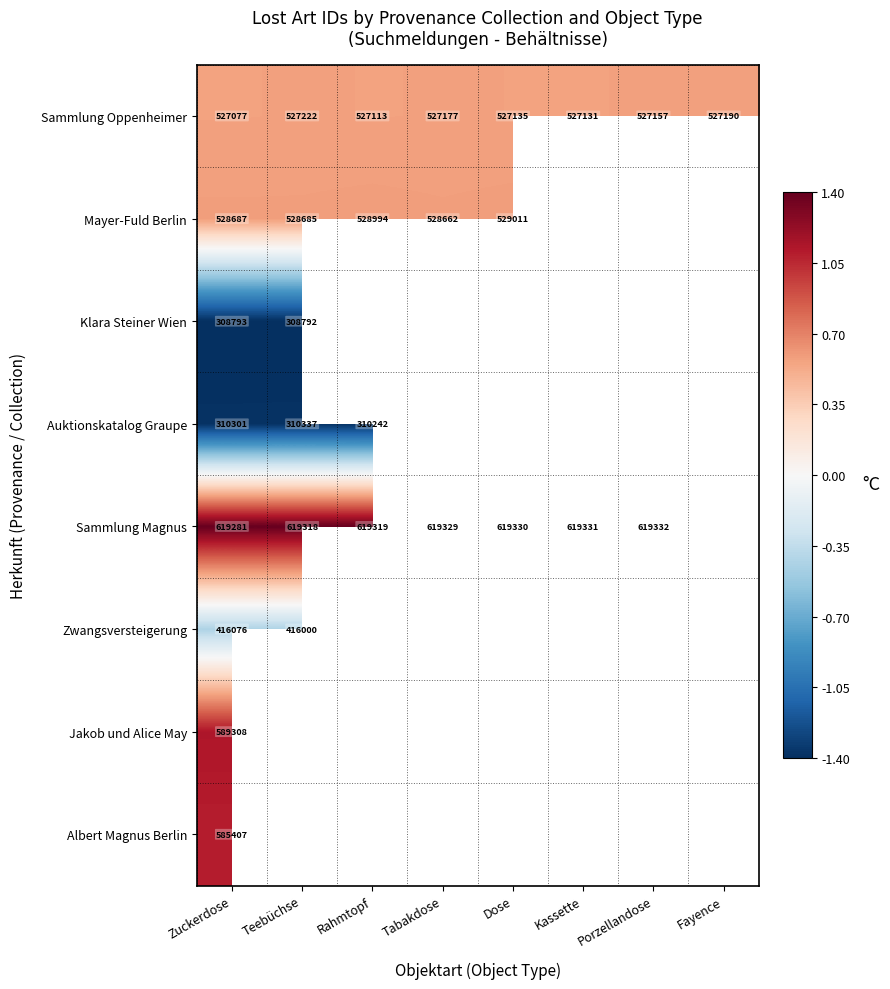

List the labels in order of Sammlung Oppenheimer value, largest first.

Teebüchse, Fayence, Tabakdose, Porzellandose, Dose, Kassette, Rahmtopf, Zuckerdose